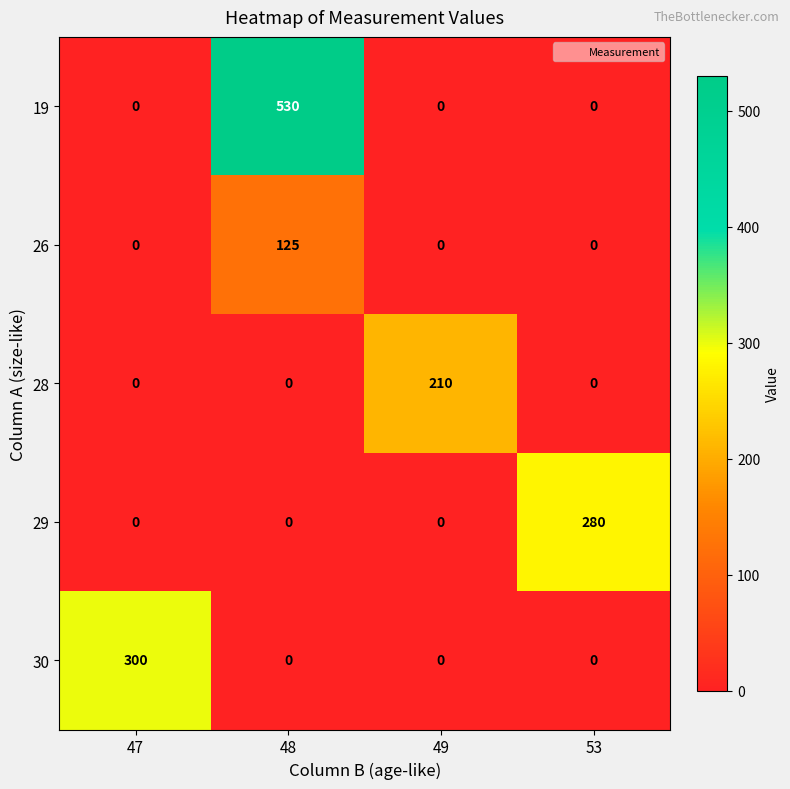

Count the 29 values in the range 0 to 280.

4